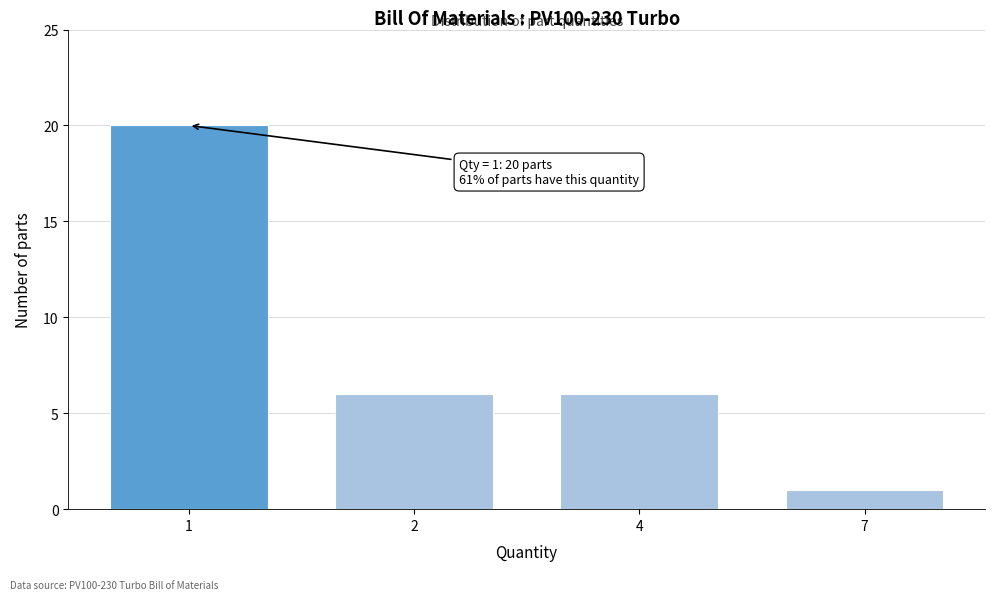

Reading left to right, list all the values displayed in this chart.

20	6	6	1